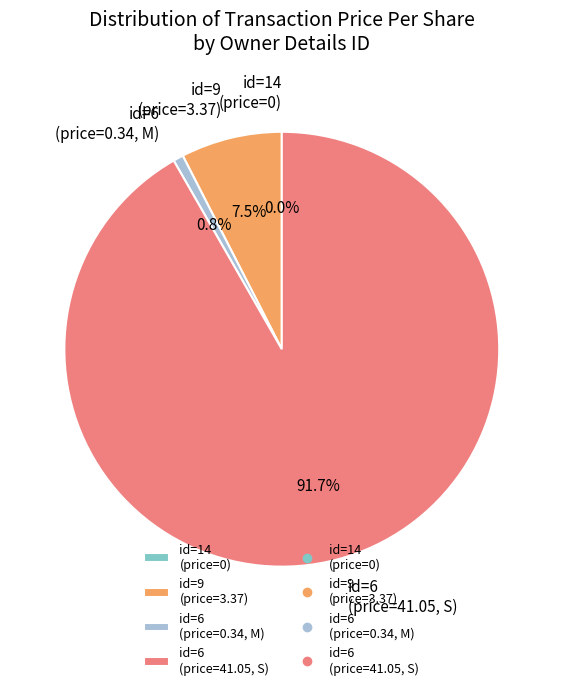

Which category accounts for the majority?

id=6 (price=41.05, S)